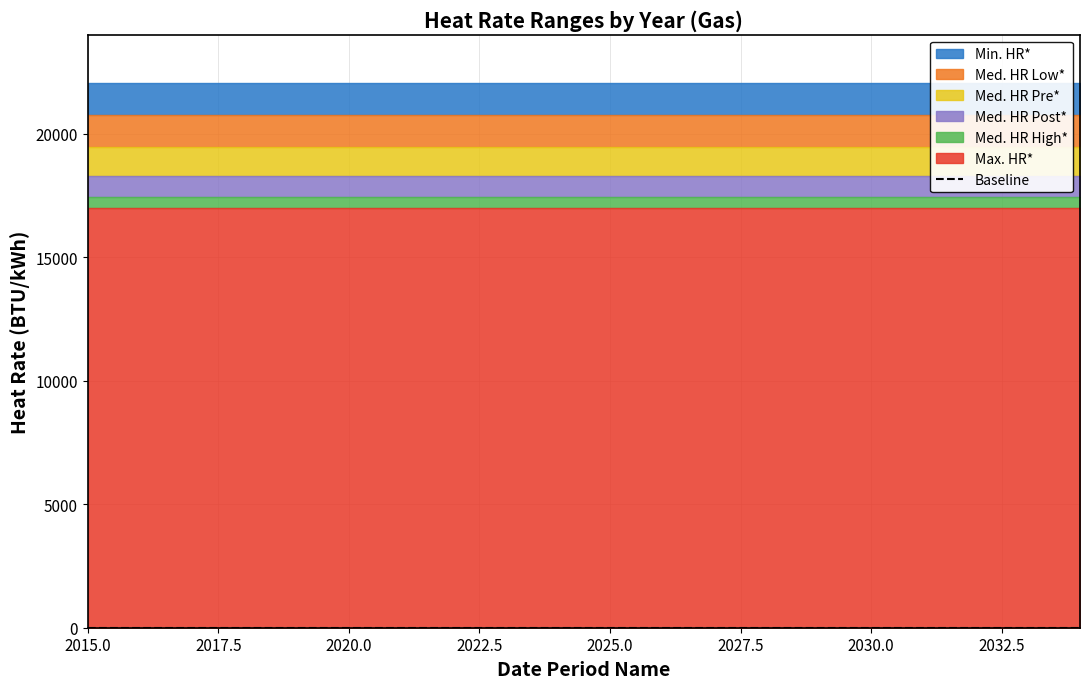

The value of Max. HR* at 2015 is 17000. True or false?

True